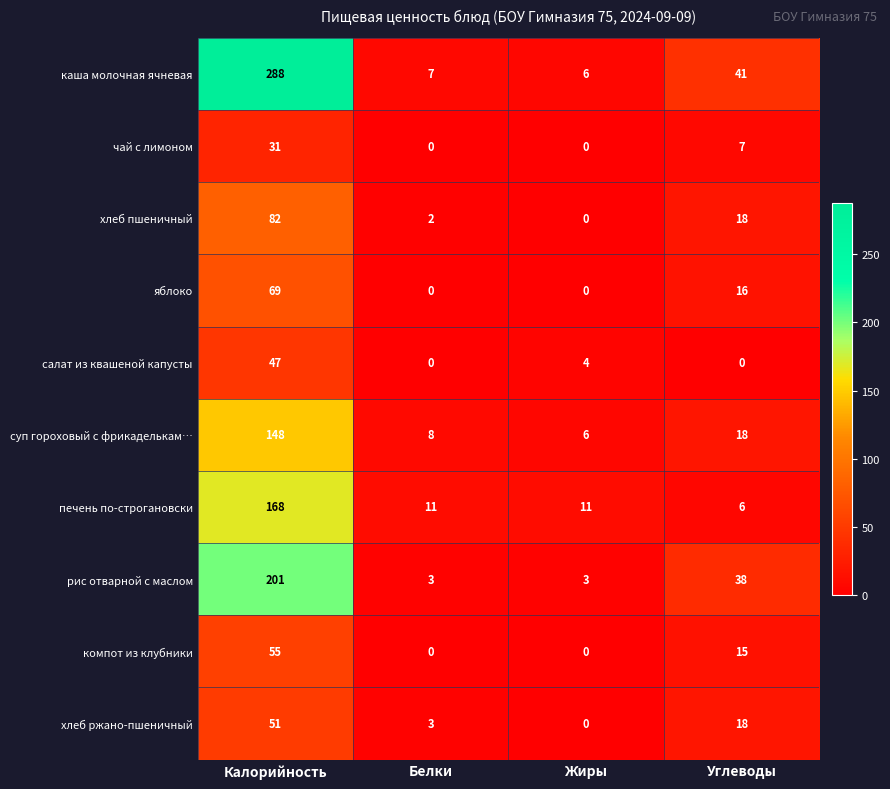

Where does the печень по-строгановски series first go above 11?

Калорийность